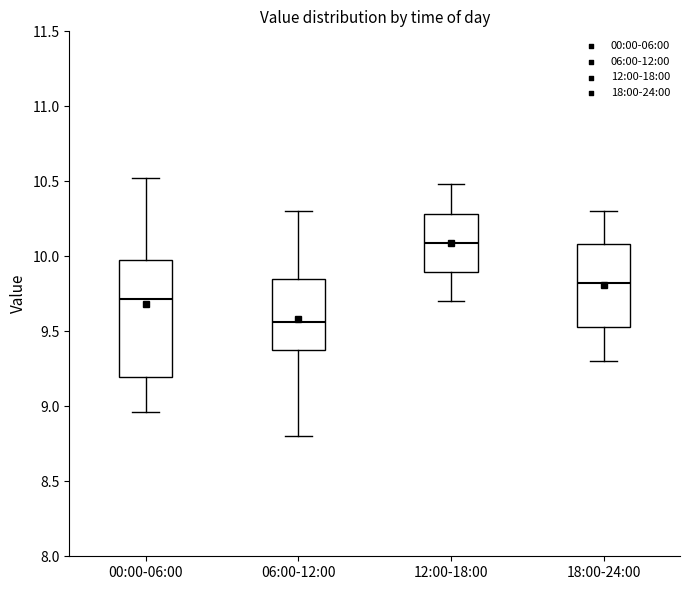

Reading left to right, transcribe this box plot: for each box, give where its median line is, the range the box spans, and where its two whiskers end, as read against the y-axis. The values are not printed on the chart, so give them approximately, as read against the axis.

00:00-06:00: median 9.70, box 9.20 to 10.00, whiskers 8.95 to 10.50
06:00-12:00: median 9.55, box 9.35 to 9.85, whiskers 8.80 to 10.30
12:00-18:00: median 10.10, box 9.90 to 10.30, whiskers 9.70 to 10.50
18:00-24:00: median 9.85, box 9.55 to 10.10, whiskers 9.30 to 10.30